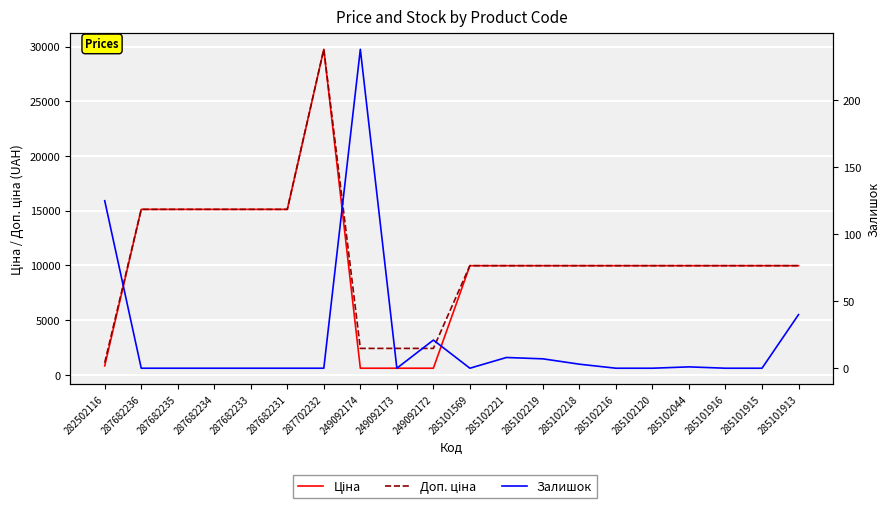

True or false: Залишок has more than 0 points higher than both neighbors.

True